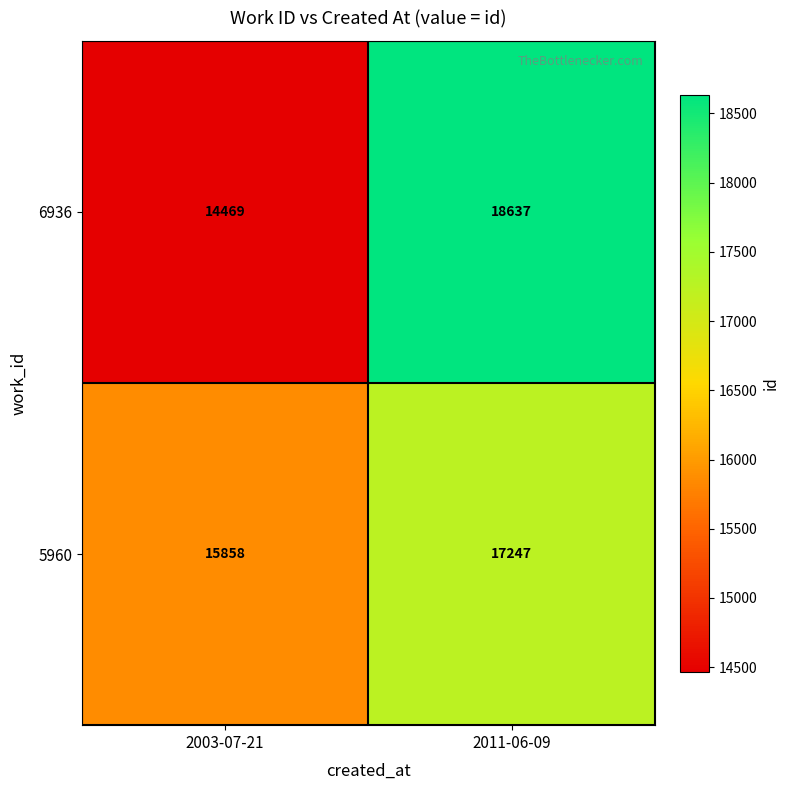

Rank the categories by 6936 value from highest to lowest.

2011-06-09, 2003-07-21